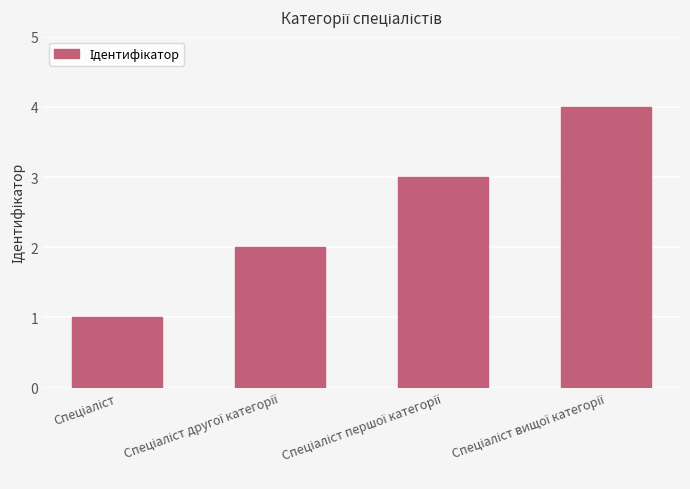

What is the sum of all values?

10